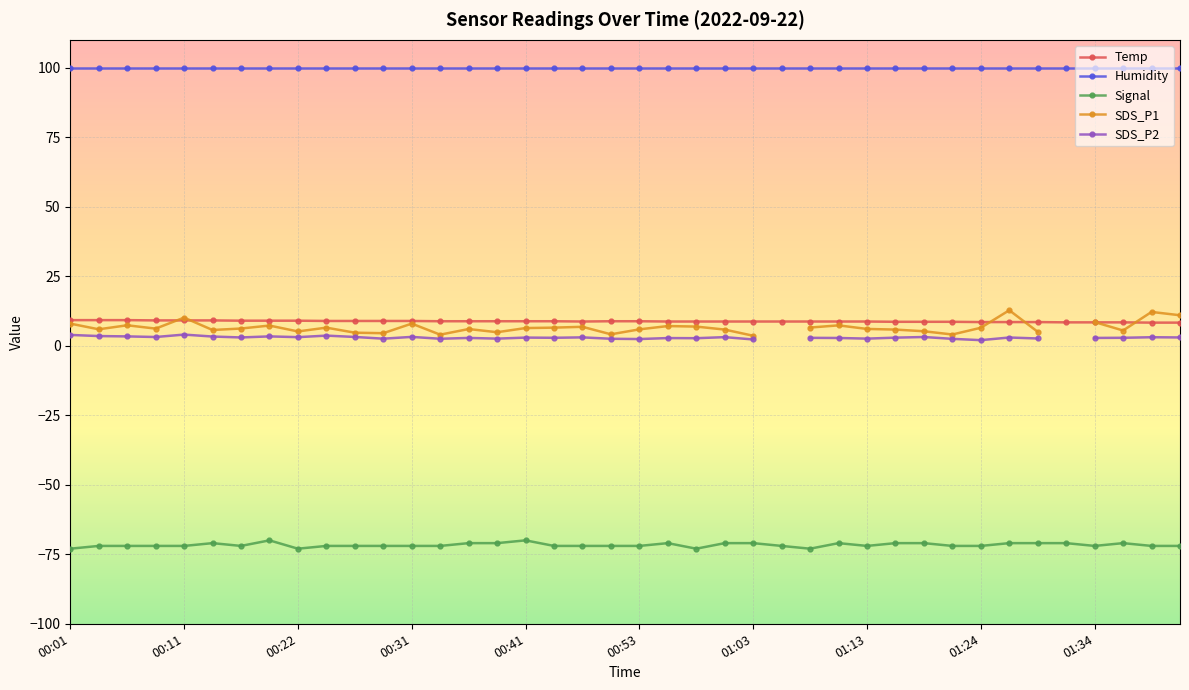

What is the label of the 37th point from the left?

01:34